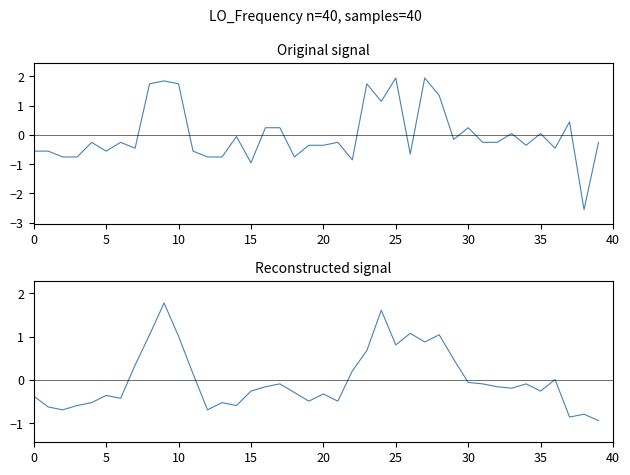

After their last crossing, which series has the higher values: LO_Frequency or LO_Frequency (reconstructed)?

LO_Frequency